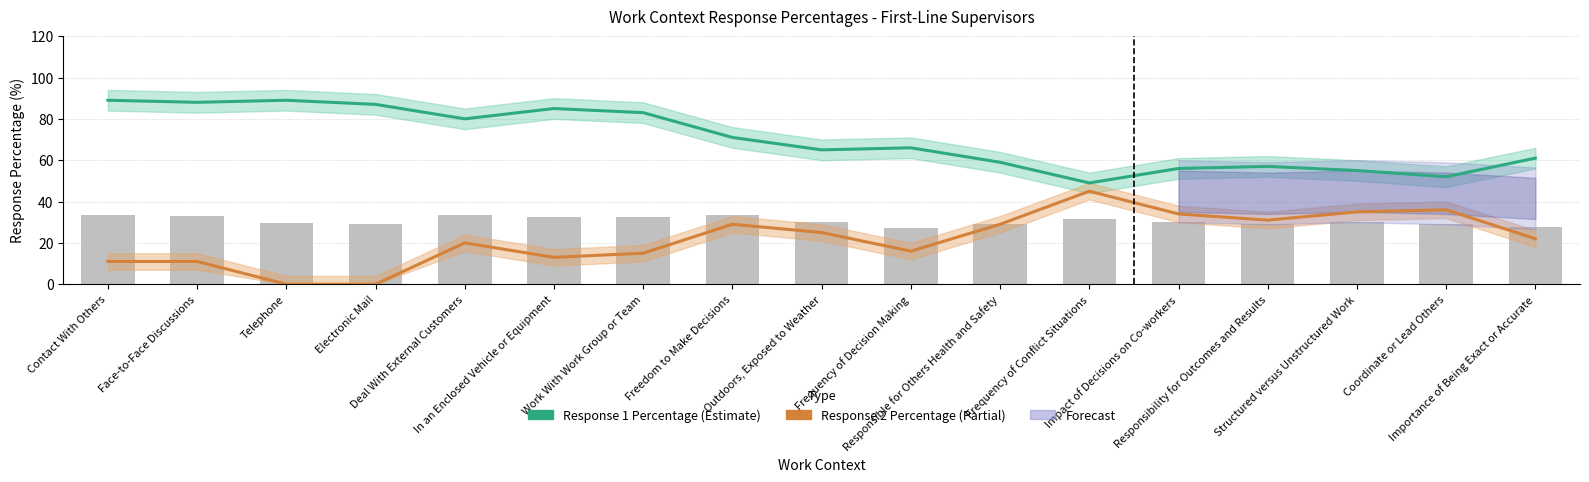

Reading left to right, list all the values displayed in this chart.

Response 1 Percentage: Contact With Others=89	Face-to-Face Discussions=88	Telephone=89	Electronic Mail=87	Deal With External Customers=80	In an Enclosed Vehicle or Equipment=85	Work With Work Group or Team=83	Freedom to Make Decisions=71	Outdoors, Exposed to Weather=65	Frequency of Decision Making=66	Responsible for Others Health and Safety=59	Frequency of Conflict Situations=49	Impact of Decisions on Co-workers=56	Responsibility for Outcomes and Results=57	Structured versus Unstructured Work=55	Coordinate or Lead Others=52	Importance of Being Exact or Accurate=61
Response 2 Percentage: Contact With Others=11	Face-to-Face Discussions=11	Telephone=0	Electronic Mail=0	Deal With External Customers=20	In an Enclosed Vehicle or Equipment=13	Work With Work Group or Team=15	Freedom to Make Decisions=29	Outdoors, Exposed to Weather=25	Frequency of Decision Making=16	Responsible for Others Health and Safety=29	Frequency of Conflict Situations=45	Impact of Decisions on Co-workers=34	Responsibility for Outcomes and Results=31	Structured versus Unstructured Work=35	Coordinate or Lead Others=36	Importance of Being Exact or Accurate=22